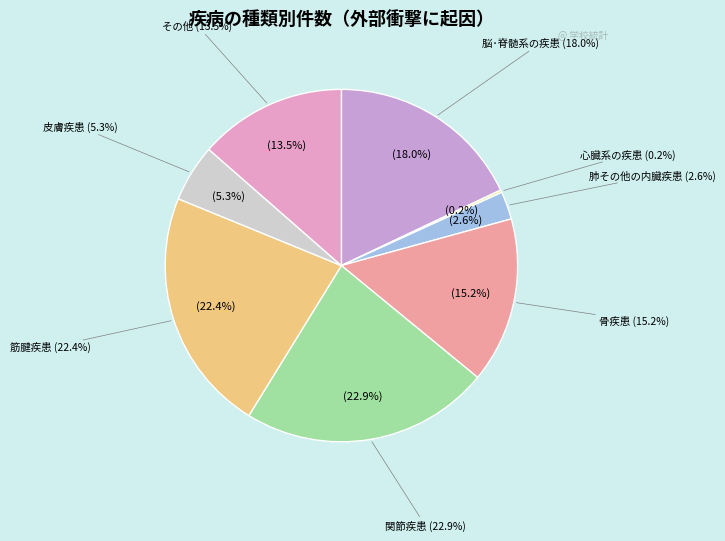

What portion of the pie excludes 関節疾患?

77.1%